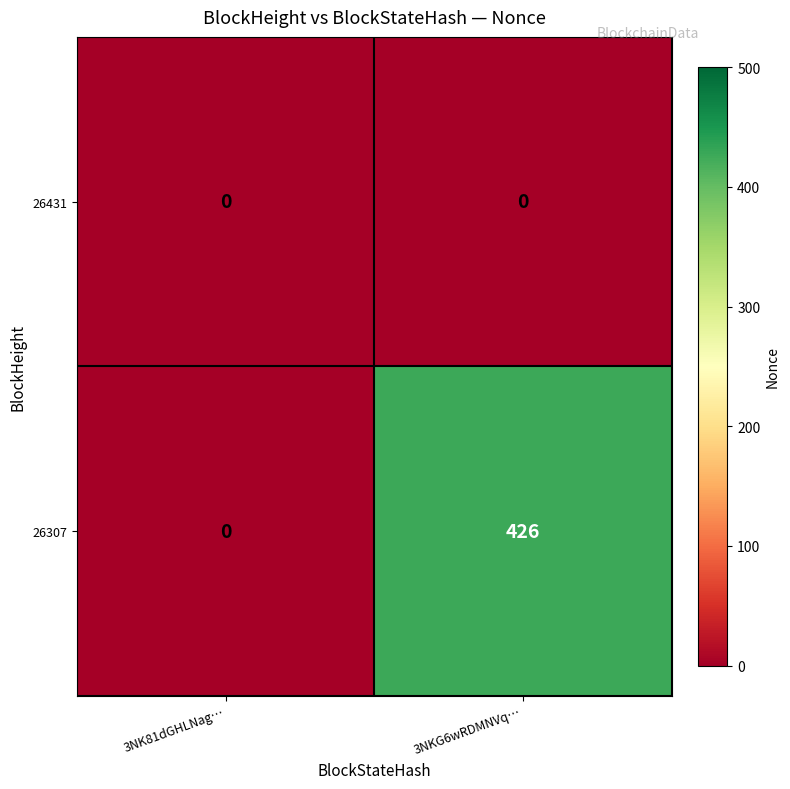

Count the number of categories in the chart.

2